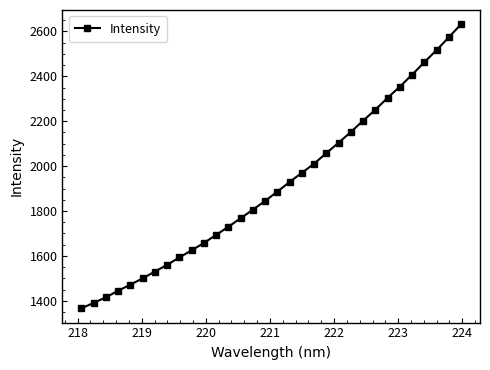

What is the difference between the second highest and second lowest values?

1182.8